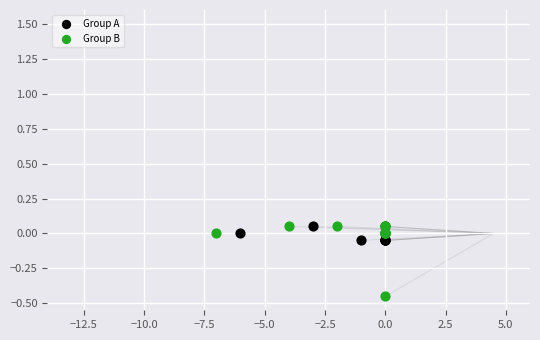

Which series has the widest spread of Y values?

Group B